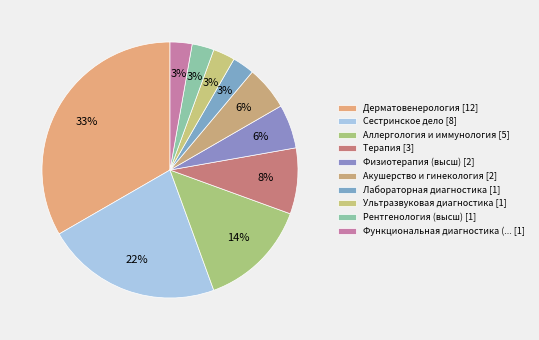

How many segments does this pie chart have?

10